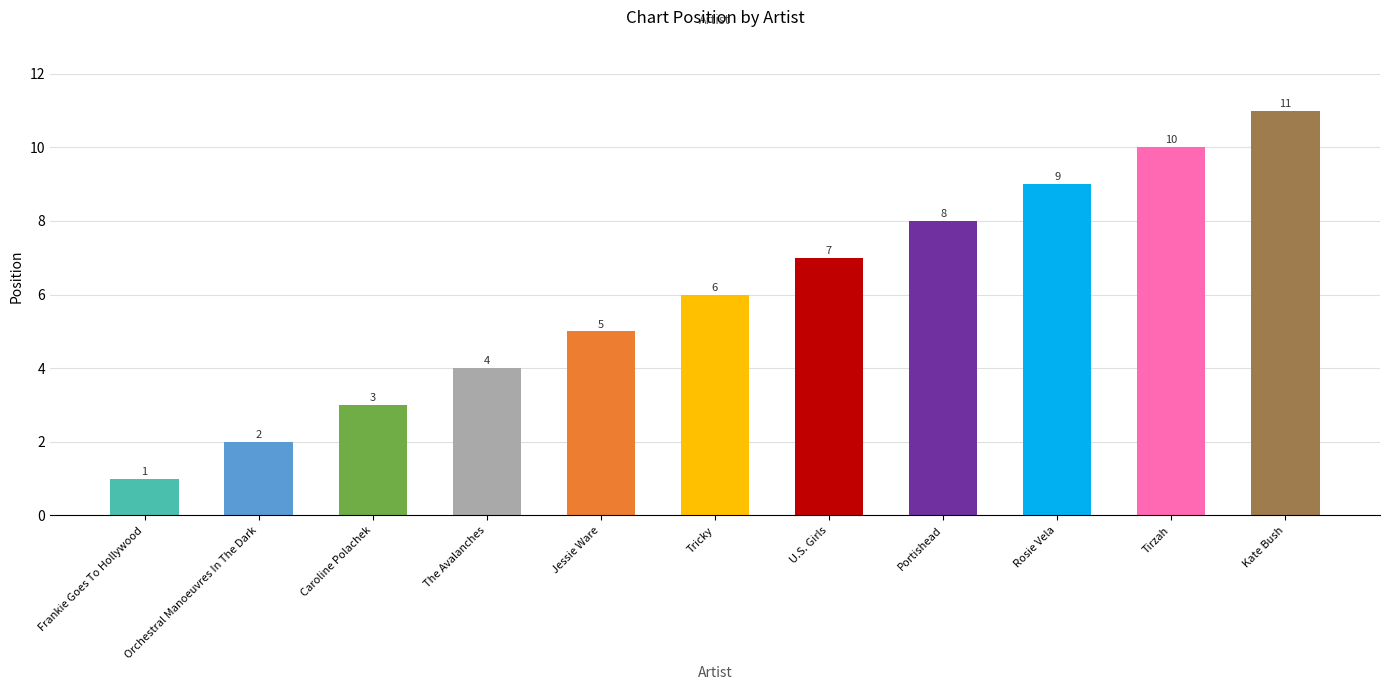

At which category does the chart reach its peak across all series?

Kate Bush